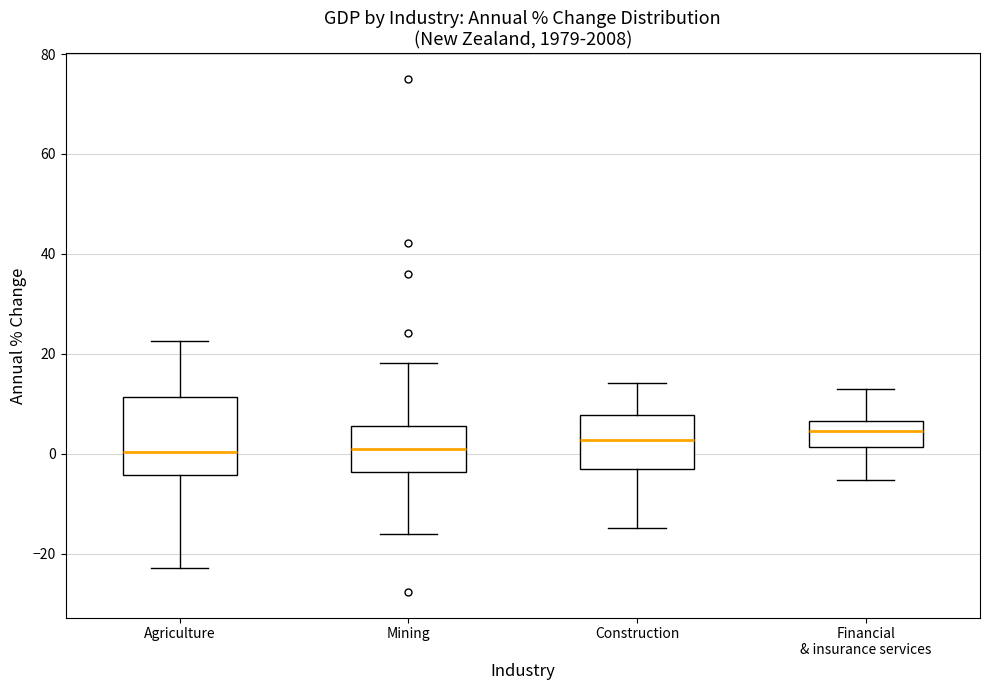

Where does the median line of the box for Financial & insurance services sit on the y-axis? The values are not printed on the chart, so give them approximately, as read against the axis.

4